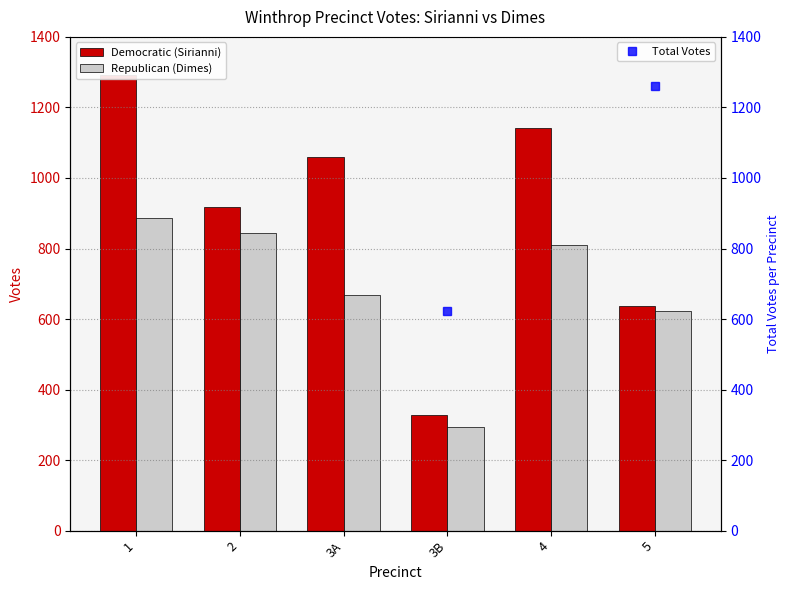

List the series in order of their peak value, highest first.

Total Votes, Democratic (Sirianni), Republican (Dimes)